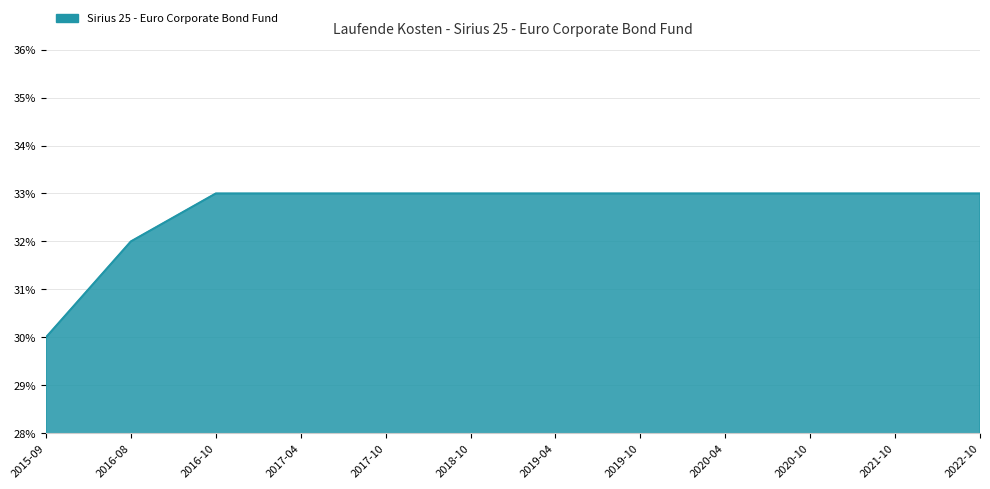

List the labels in order of value, largest first.

2016-10, 2017-04, 2017-10, 2018-10, 2019-04, 2019-10, 2020-04, 2020-10, 2021-10, 2022-10, 2016-08, 2015-09